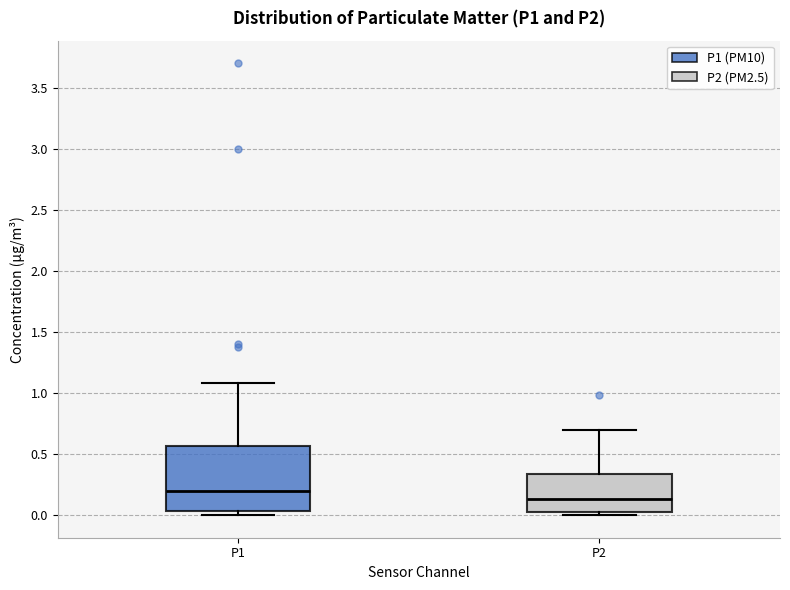

Which box's median line is the lowest?

P2